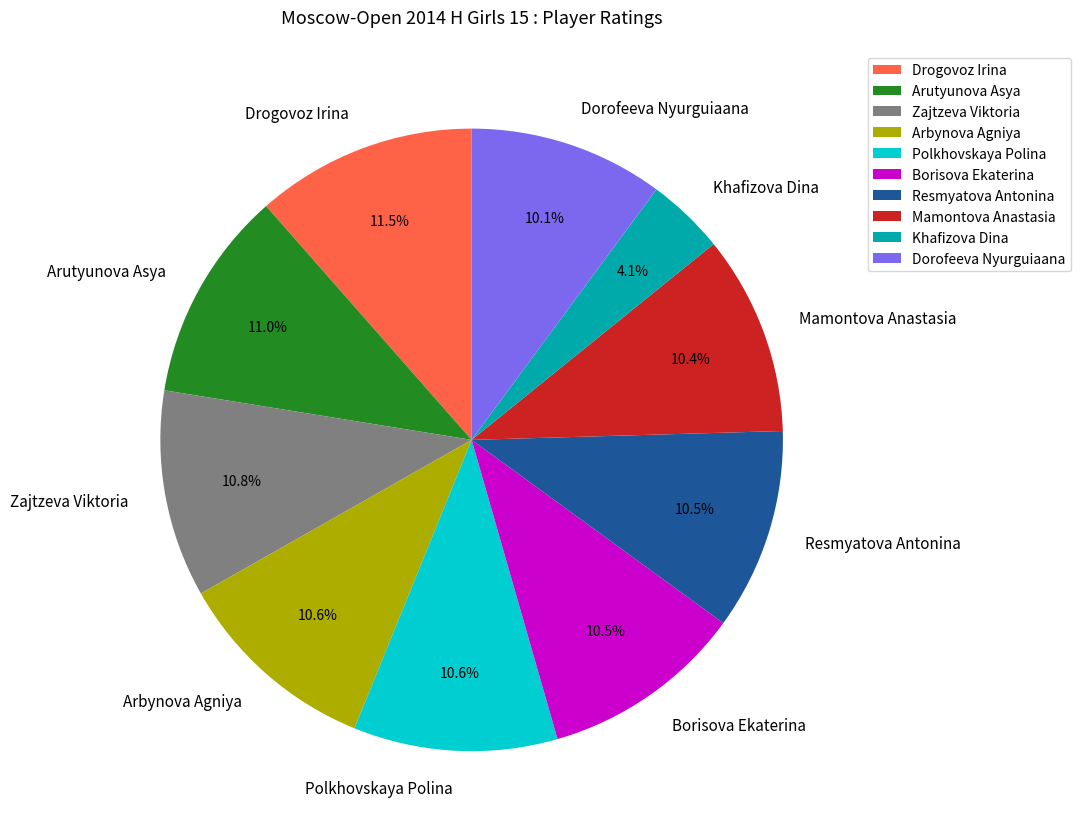

The Zajtzeva Viktoria slice represents 11% of the pie. True or false?

True